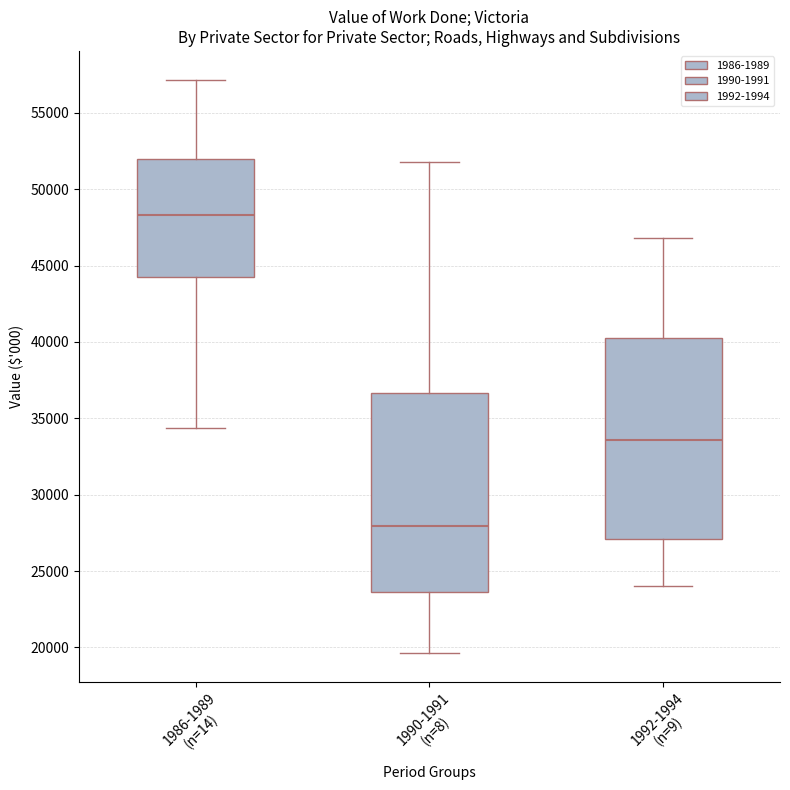

Which box's median line is the lowest?

1990-1991 (n=8)